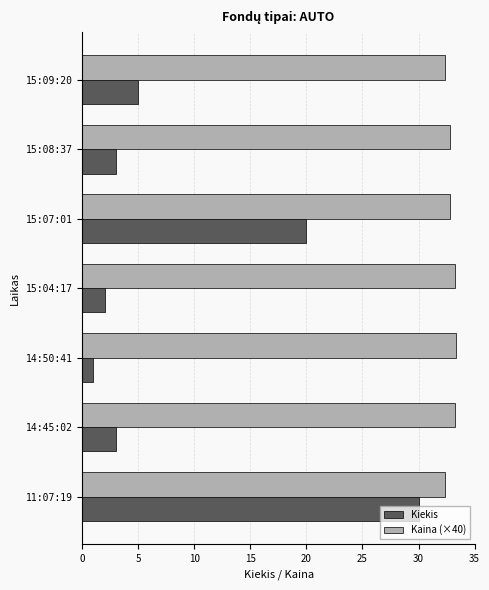

Which series has the widest spread of values?

Kiekis